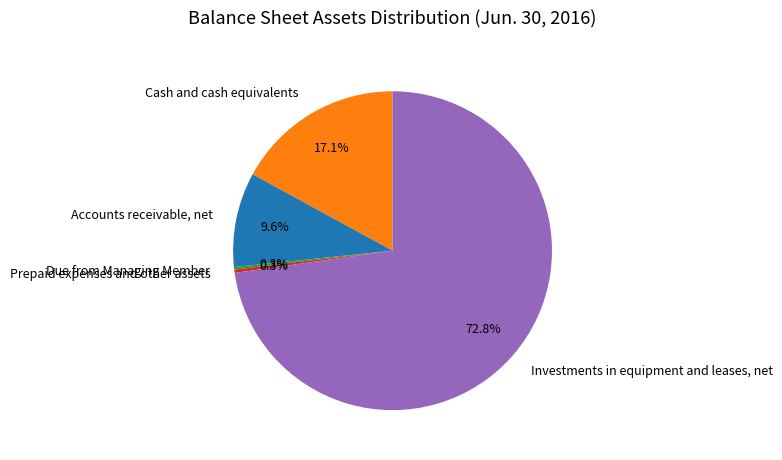

Which category has the biggest portion of the pie?

Investments in equipment and leases, net